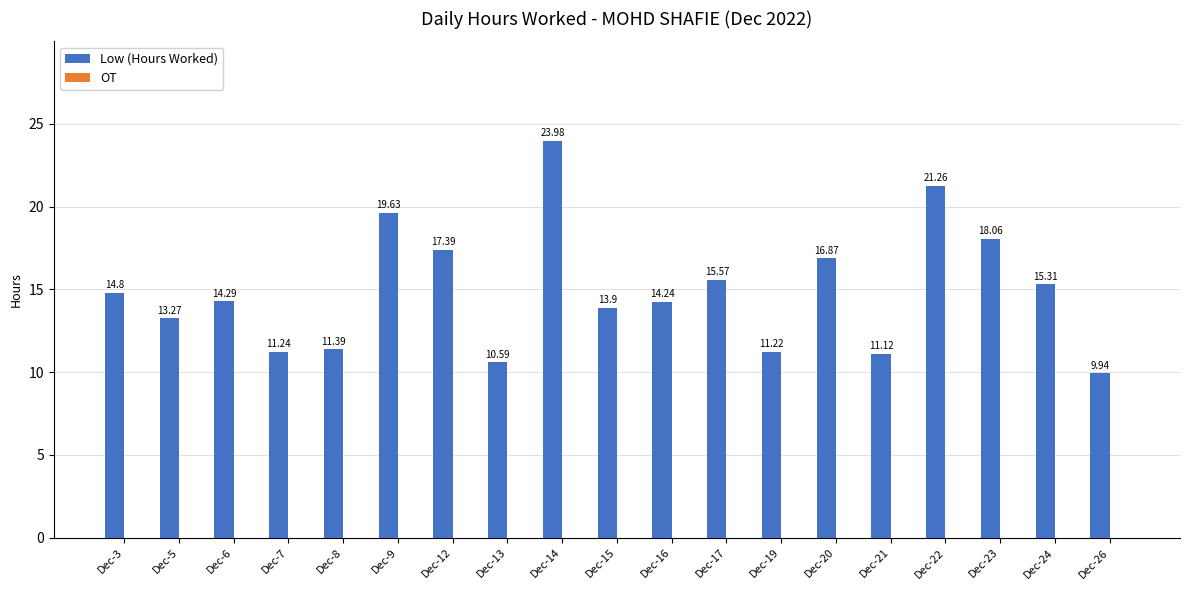

What is the greatest value displayed?

24.0